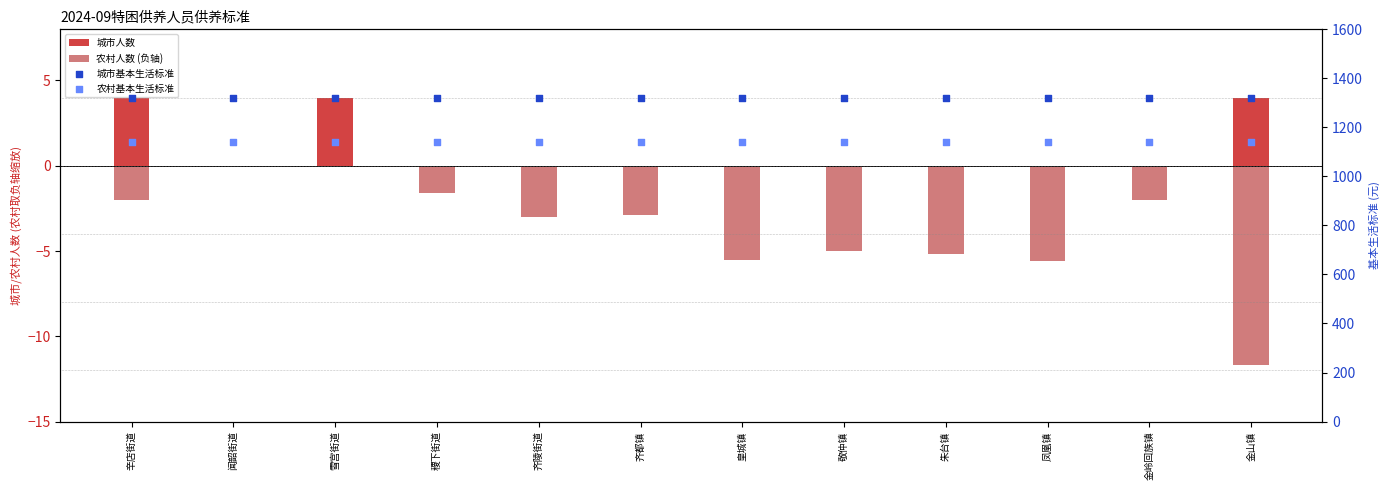

Which series has the largest total across all categories?

城市基本生活标准